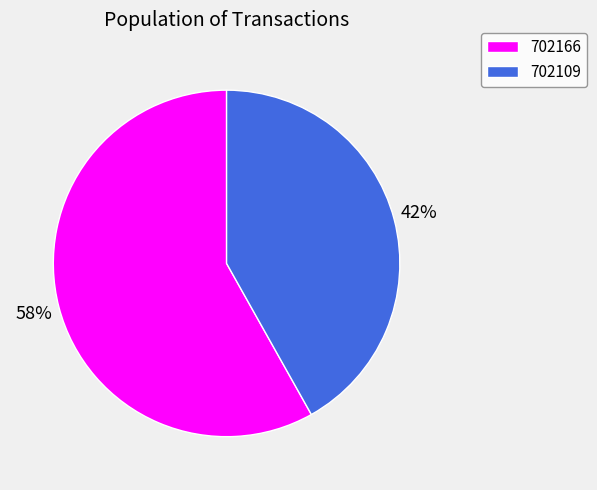

Does any single category account for the majority?

Yes